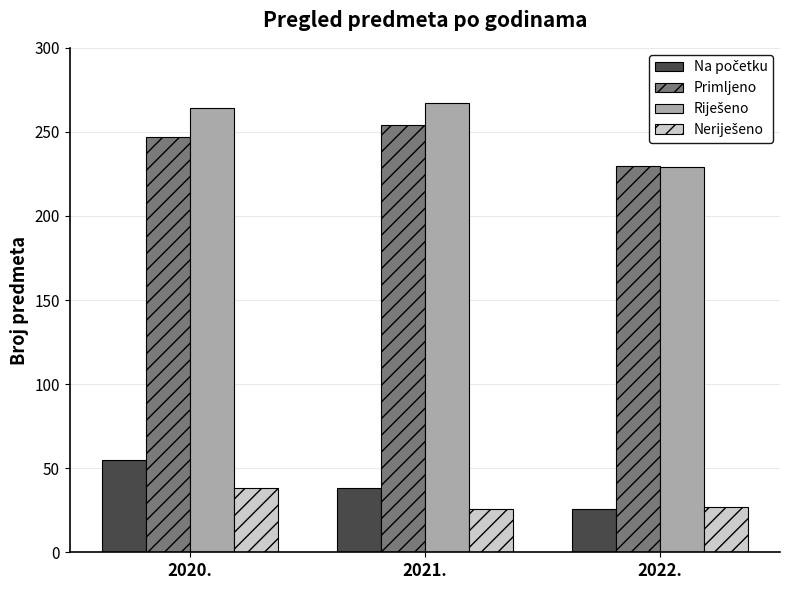

Are the bars horizontal?

No